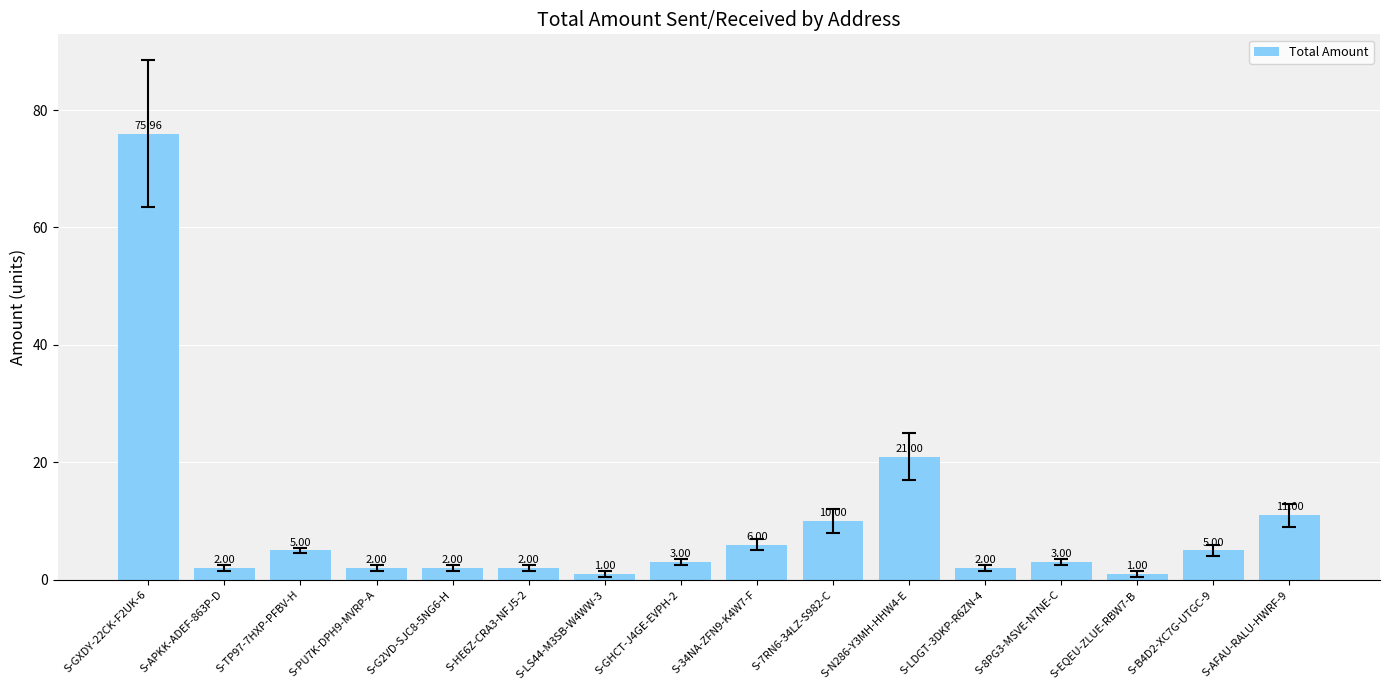

Are the bars horizontal?

No